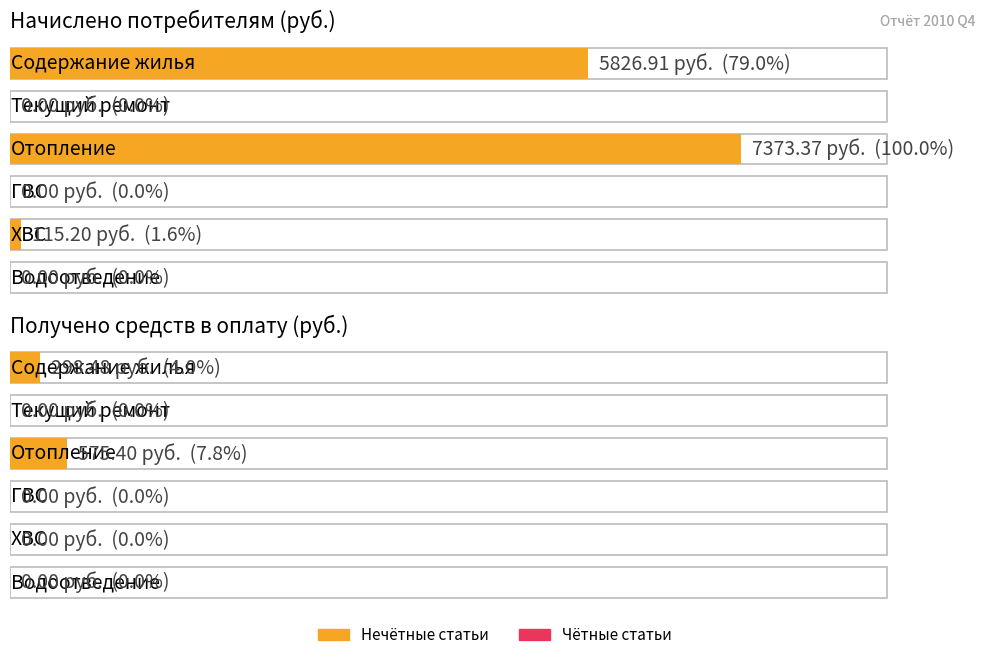

List the labels in order of Начислено value, largest first.

Отопление, Содержание жилья, ХВС, Текущий ремонт, ГВС, Водоотведение